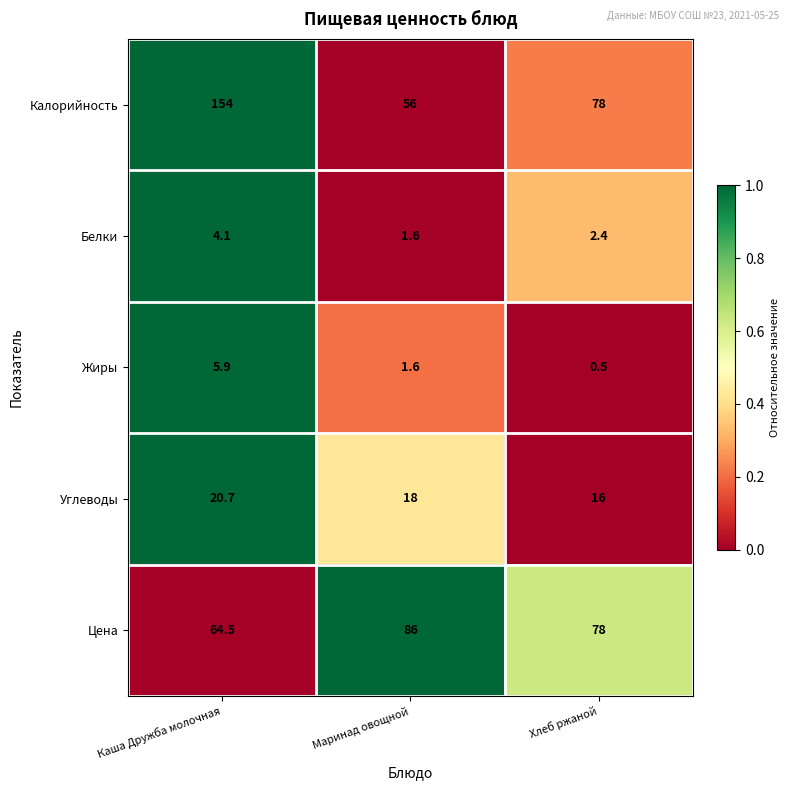

What is the approximate value of Белки at Маринад овощной?

1.6